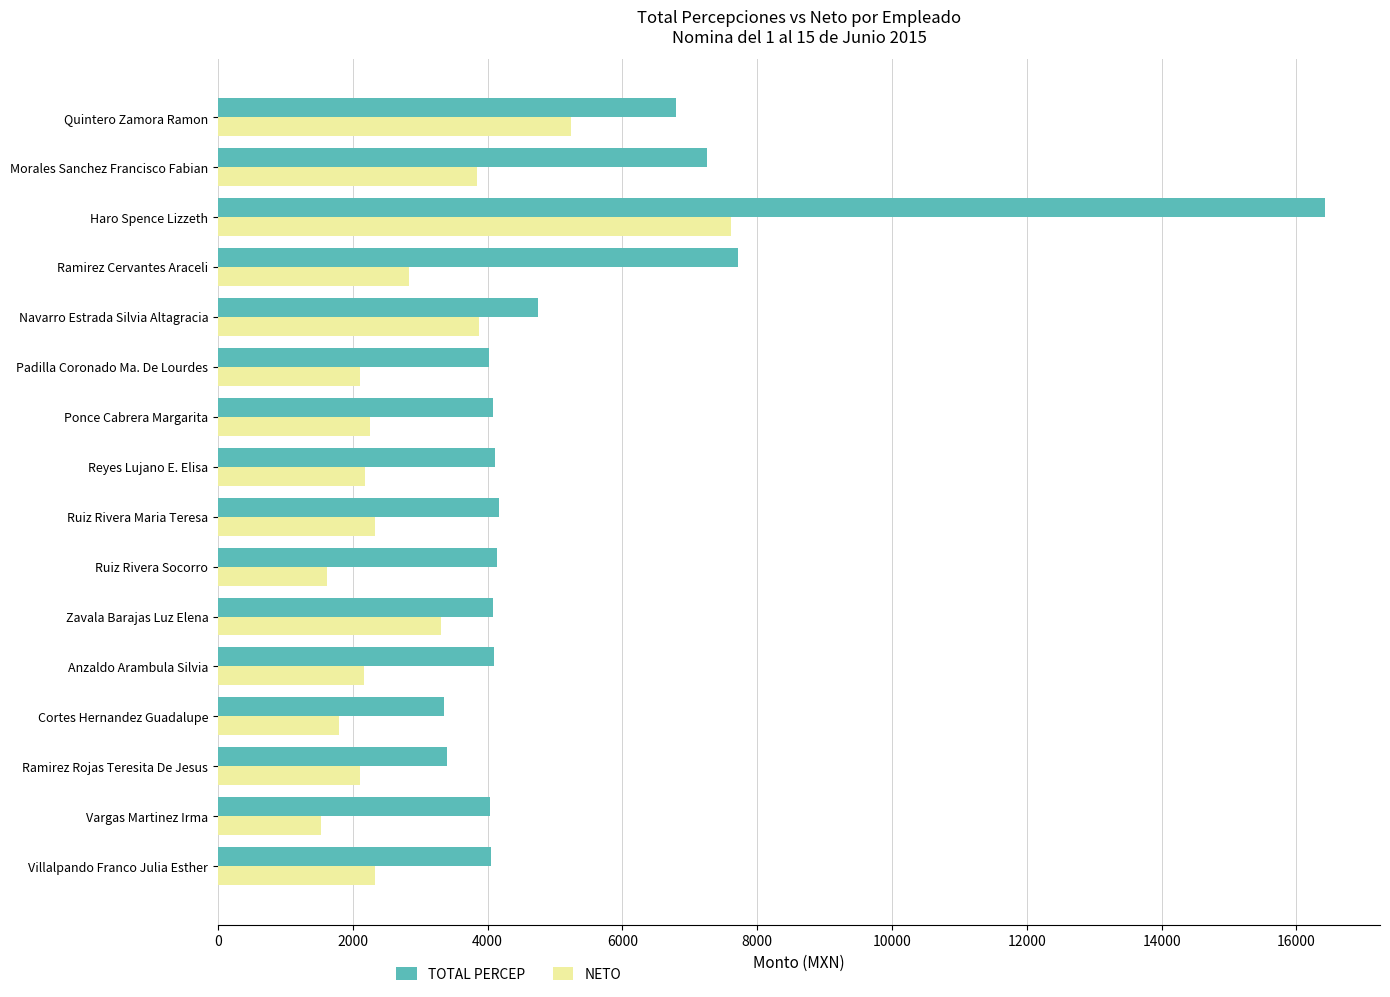

What is the sum of all NETO values?

47122.6